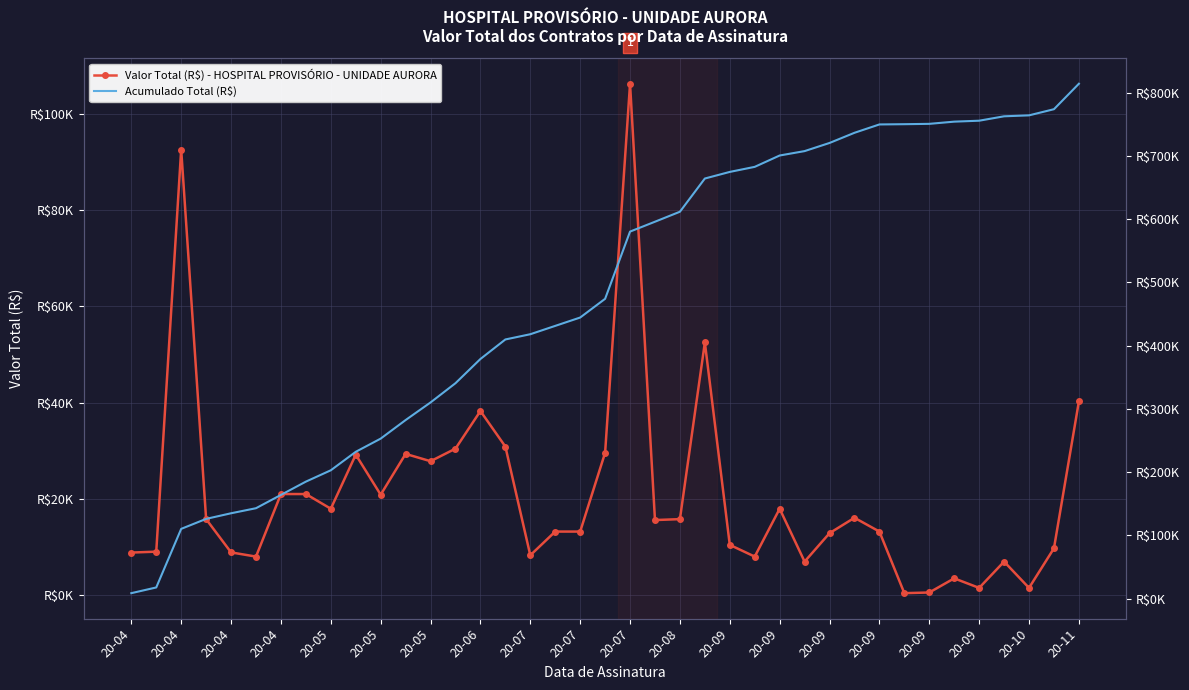

Reading left to right, list all the values displayed in this chart.

Valor Total (R$) - HOSPITAL PROVISÓRIO - UNIDADE AURORA: 8838.0	9026.0	92592.3	15783.0	8874.0	8000.0	21000.0	21000.0	17944.5	29182.5	20865.0	29342.5	27820.0	30432.5	38252.5	30865.0	8272.0	13200.0	13200.0	29574.0	106264.5	15593.2	15783.0	52500.0	10432.5	8000.0	17944.5	6955.0	12867.5	16066.0	13200.0	400.0	539.4	3477.5	1494.0	6955.0	1494.0	9726.0	40252.0
Acumulado Total (R$): 8838.0	17864.0	110456.3	126239.3	135113.3	143113.3	164113.3	185113.3	203057.8	232240.3	253105.3	282447.8	310267.8	340700.3	378952.8	409817.8	418089.8	431289.8	444489.8	474063.8	580328.3	595921.6	611704.6	664204.6	674637.1	682637.1	700581.6	707536.6	720404.1	736470.1	749670.1	750070.1	750609.5	754087.0	755581.0	762536.0	764030.0	773756.0	814008.0